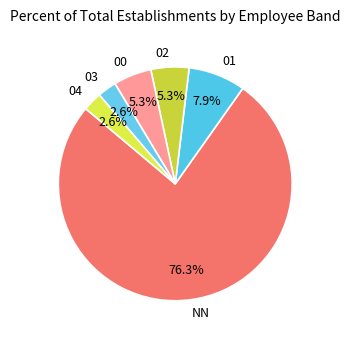

What is the ratio of the value at 04 to the value at 00?

0.5